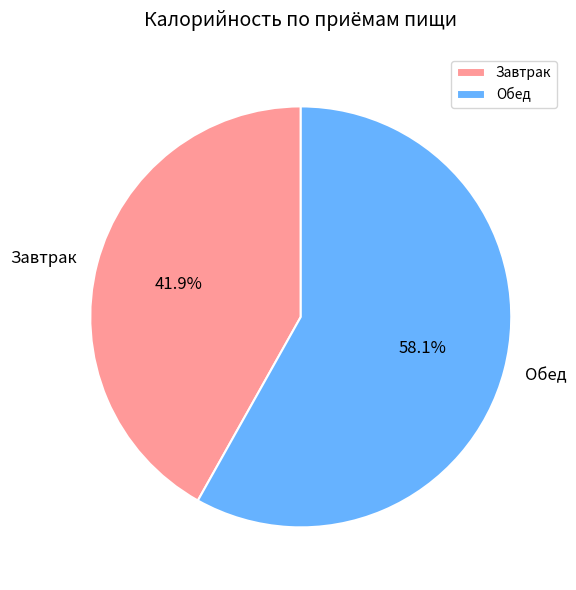

Rank the categories by value from highest to lowest.

Обед, Завтрак